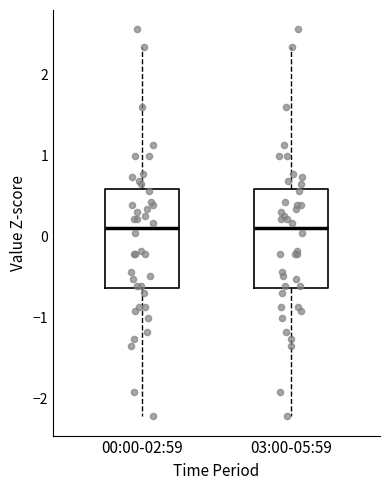

Reading left to right, read every box against the y-axis: the position of its median line, the range the box covers, and the ends of its whiskers. The values are not printed on the chart, so give them approximately, as read against the axis.

00:00-02:59: median 0.1, box -0.6 to 0.6, whiskers -2.2 to 2.3
03:00-05:59: median 0.1, box -0.6 to 0.6, whiskers -2.2 to 2.3